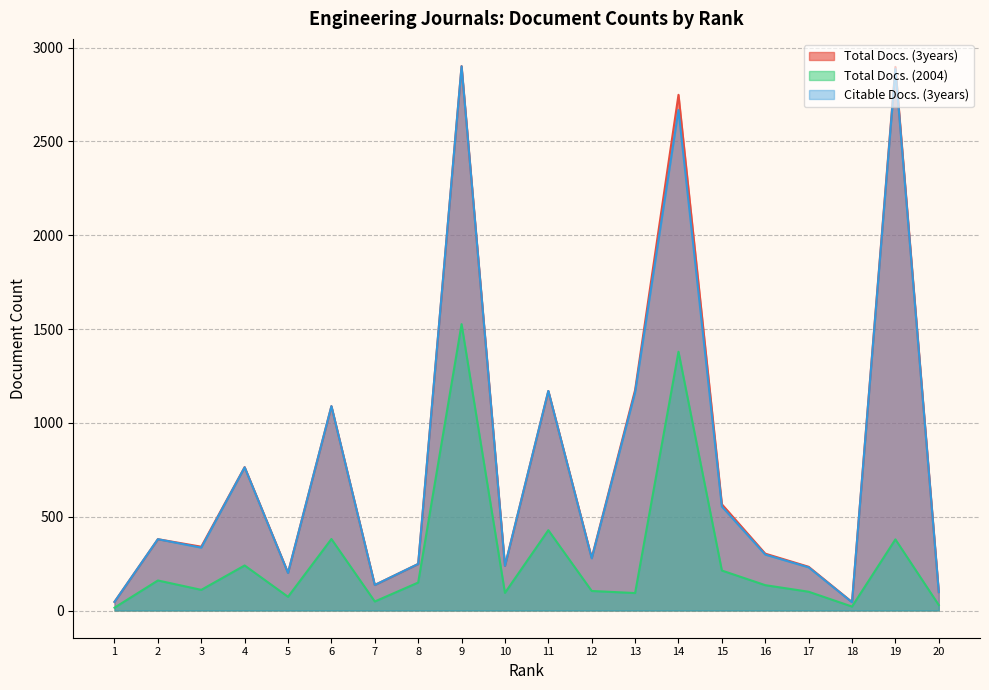

True or false: Total Docs. (2004) and Citable Docs. (3years) intersect in this chart.

False